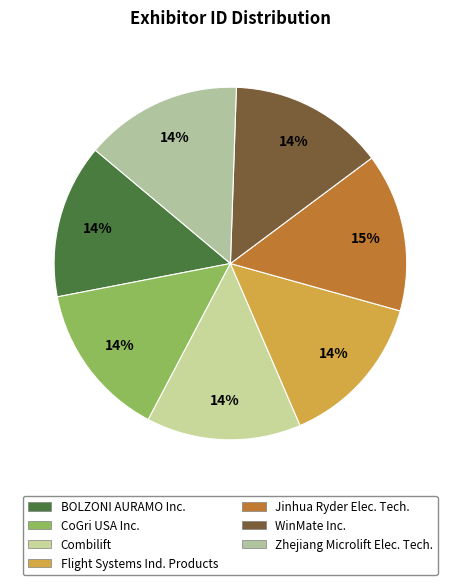

Count the number of slices in the pie.

7